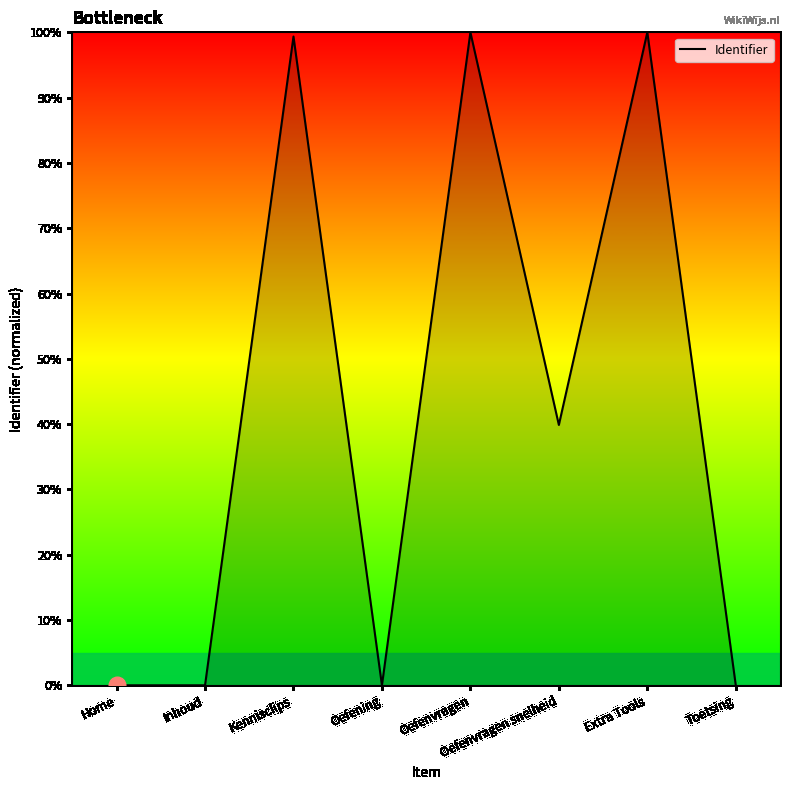

Which has a higher value, Oefenvragen or Home?

Oefenvragen